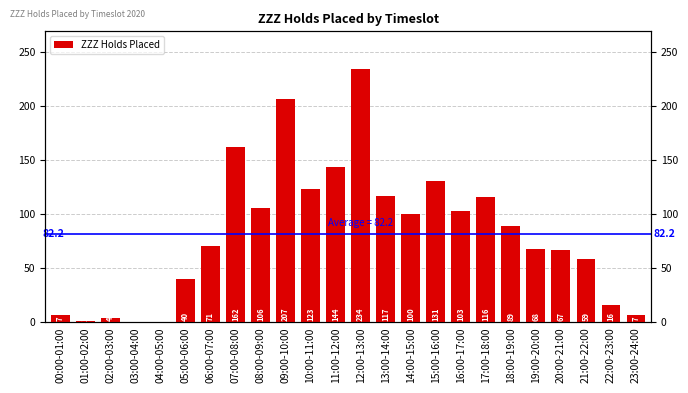

What is the change in value from 12:00-13:00 to 16:00-17:00?

-131